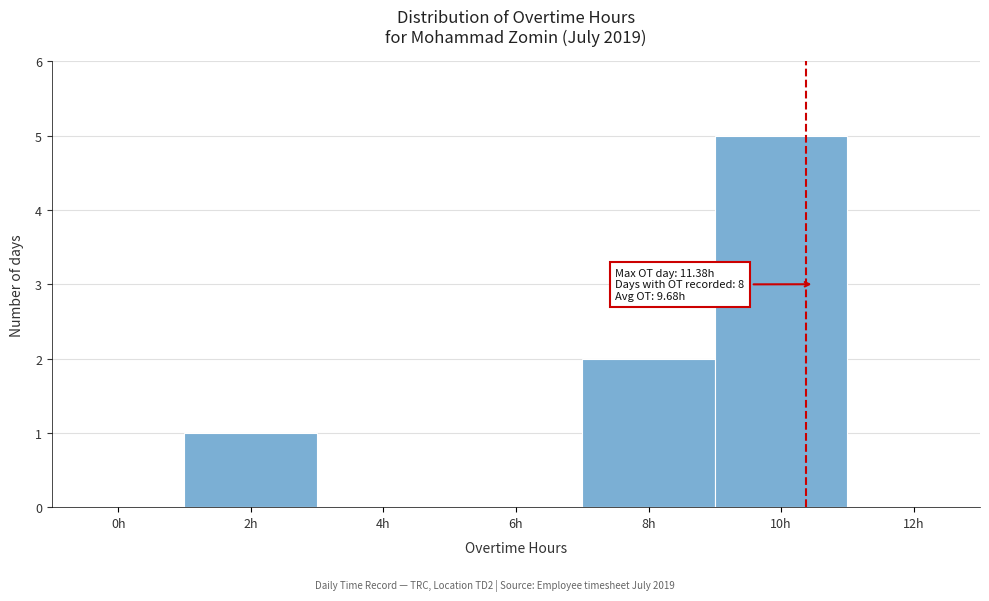

Reading left to right, extract all data points from this chart.

0h=0	2h=1	4h=0	6h=0	8h=2	10h=5	12h=0